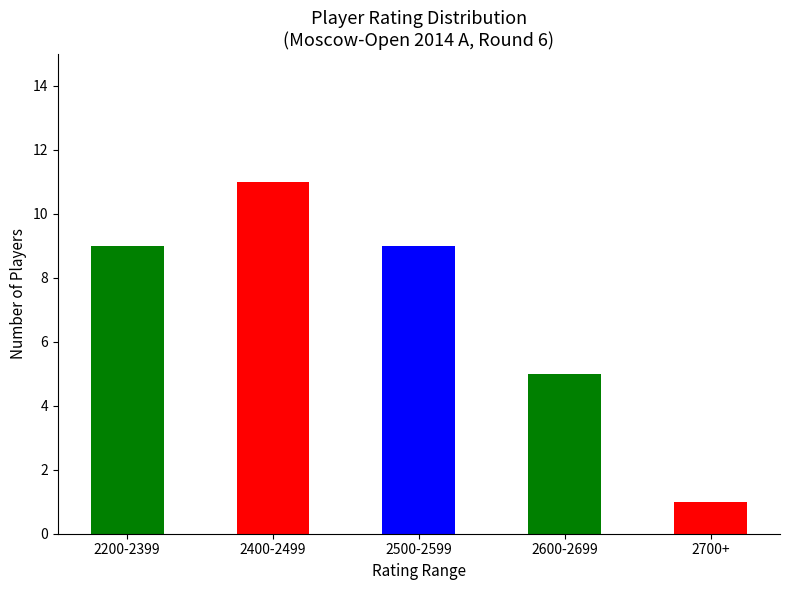

How many values are between 5 and 9?

3